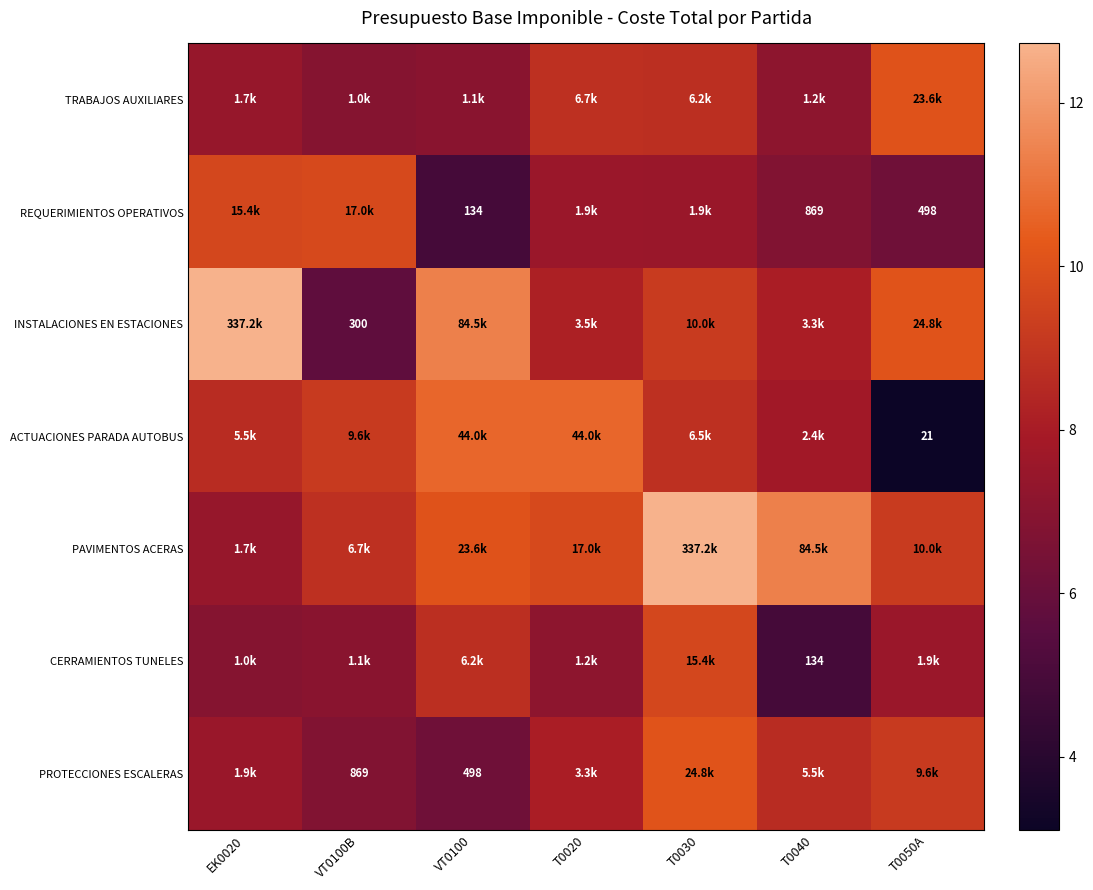

How many data points in ACTUACIONES PARADA AUTOBUS are less than 8?

2